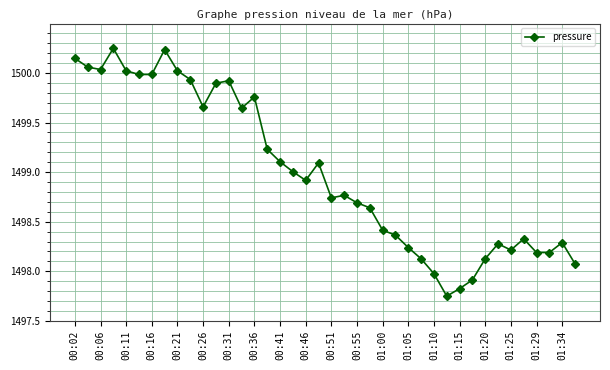

What is the average value?

1499.0